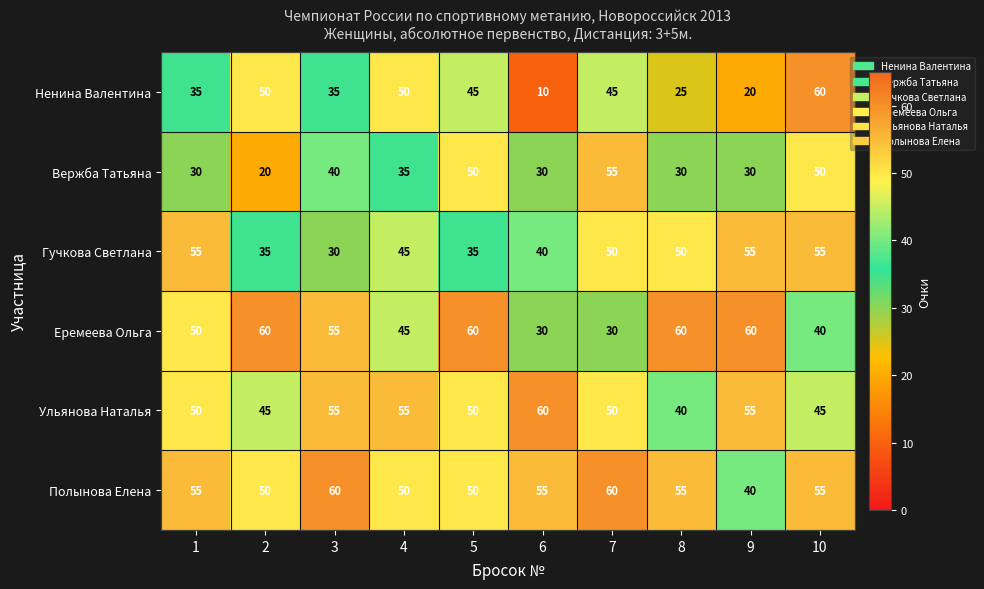

Which label corresponds to the smallest value in the chart?

6